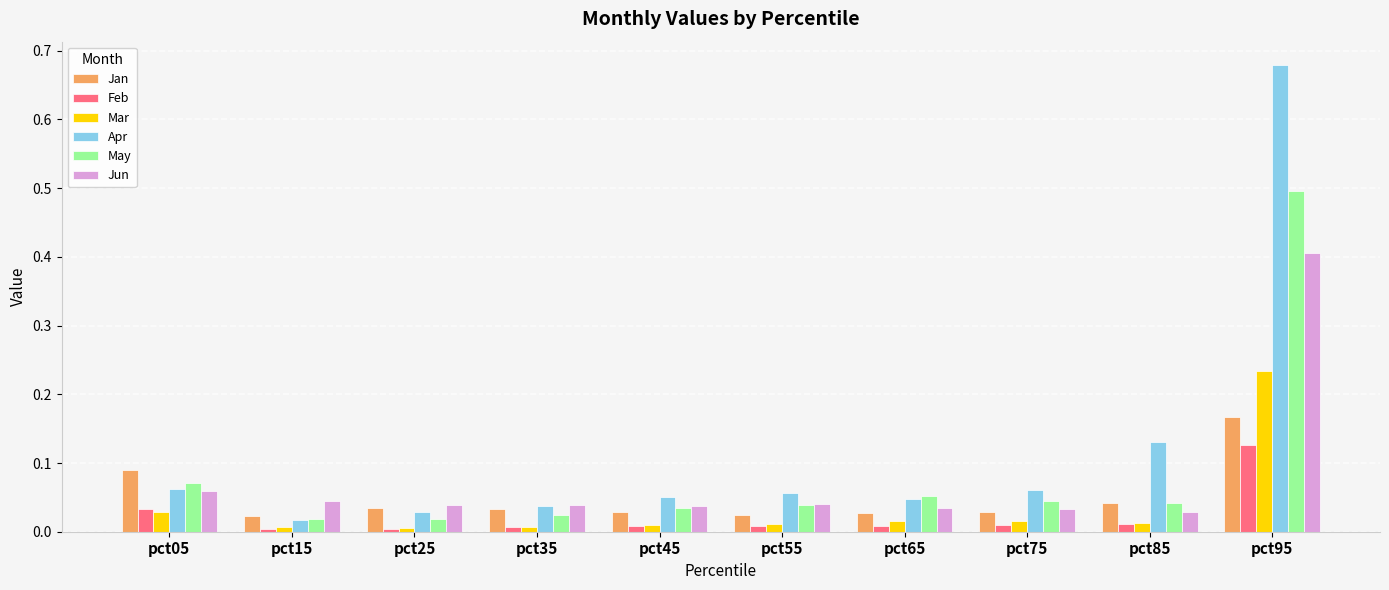

What is the difference between the highest and lowest values at pct95?

0.6